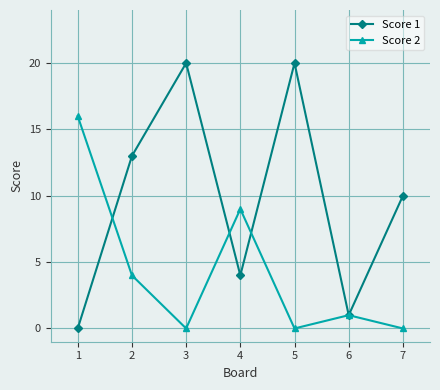

List the series in order of their peak value, highest first.

Score 1, Score 2